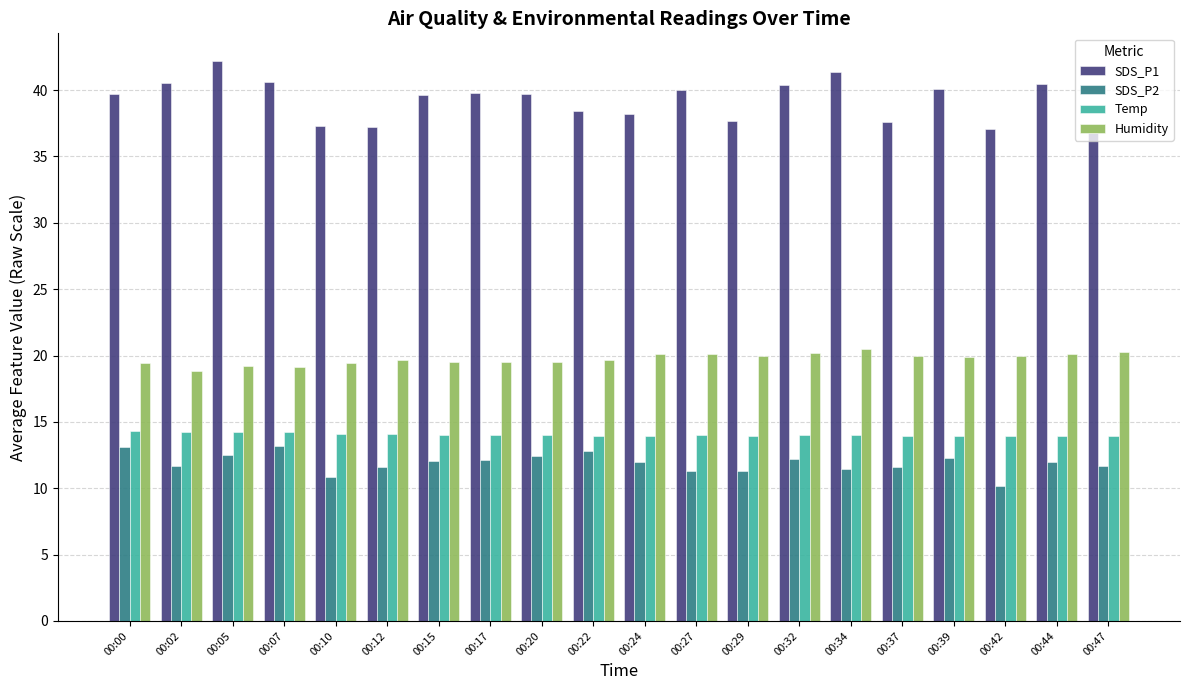

What is the value of the SDS_P2 bar at the 15th from the left?

11.5